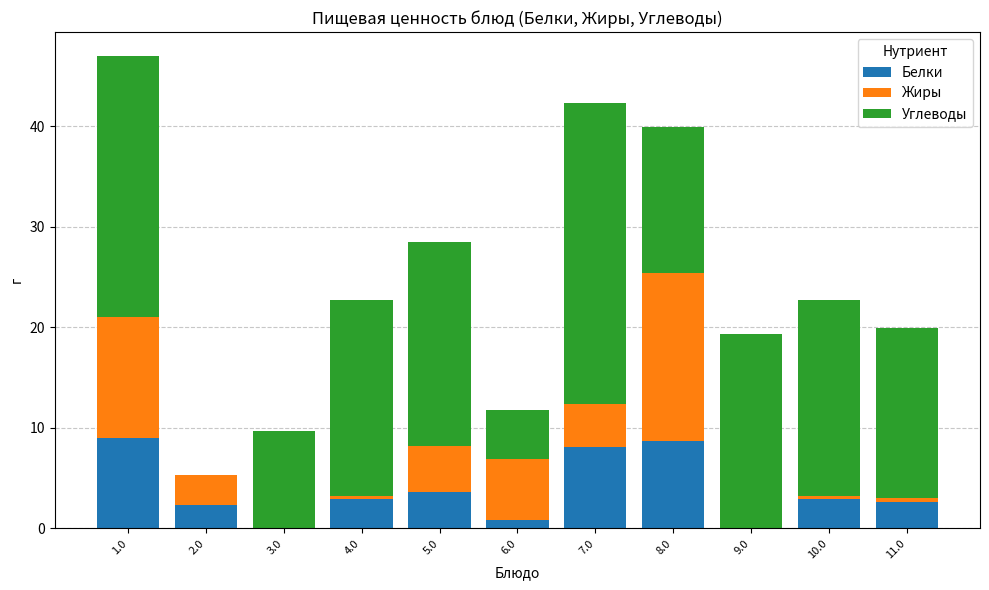

The Белки series shows 2.3 at 2.0. True or false?

True